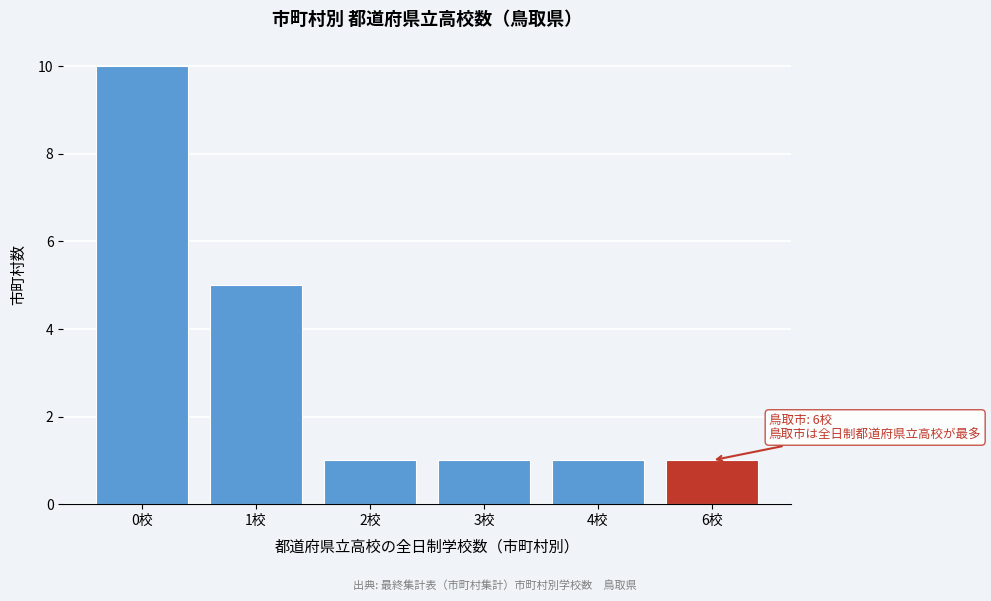

Reading left to right, extract all data points from this chart.

10	5	1	1	1	1